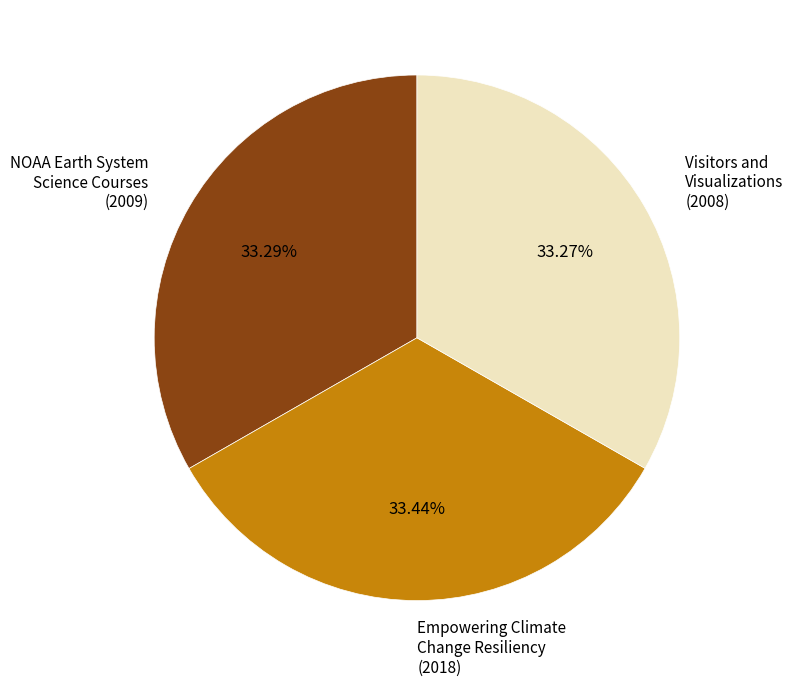

To the nearest percent, what percentage of the pie is Visitors and Visualizations?

33%